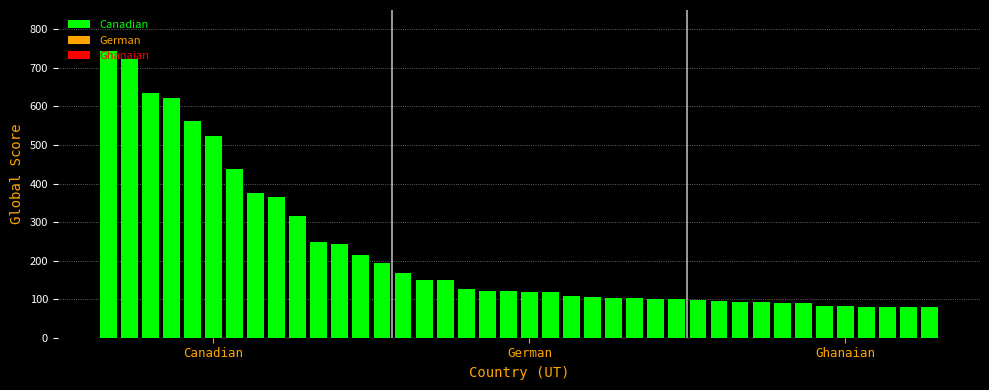

What is the difference between the second highest and minimum values?

643